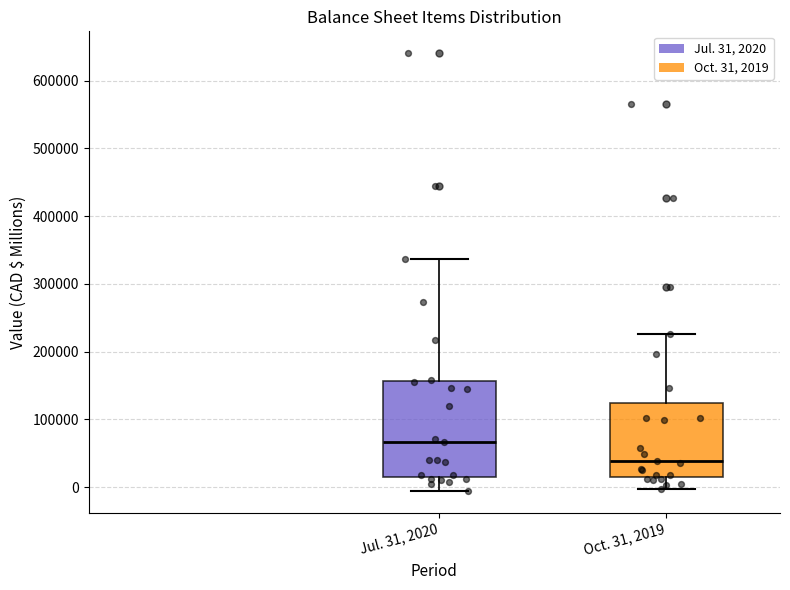

Reading left to right, transcribe this box plot: for each box, give where its median line is, the range the box spans, and where its two whiskers end, as read against the y-axis. The values are not printed on the chart, so give them approximately, as read against the axis.

Jul. 31, 2020: median 70000, box 20000 to 160000, whiskers -10000 to 340000
Oct. 31, 2019: median 40000, box 10000 to 120000, whiskers 0 to 230000